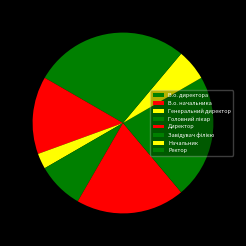

To the nearest percent, what is the difference between the largest and smallest slice percentages?

19%